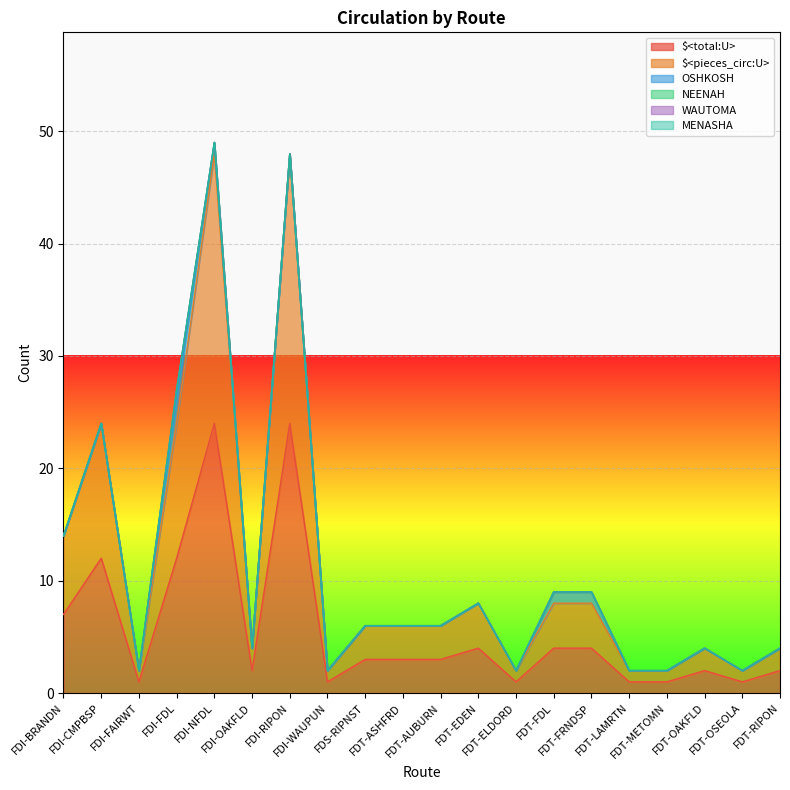

At which label does $<pieces_circ:U> first exceed 3?

FDI-BRANDN